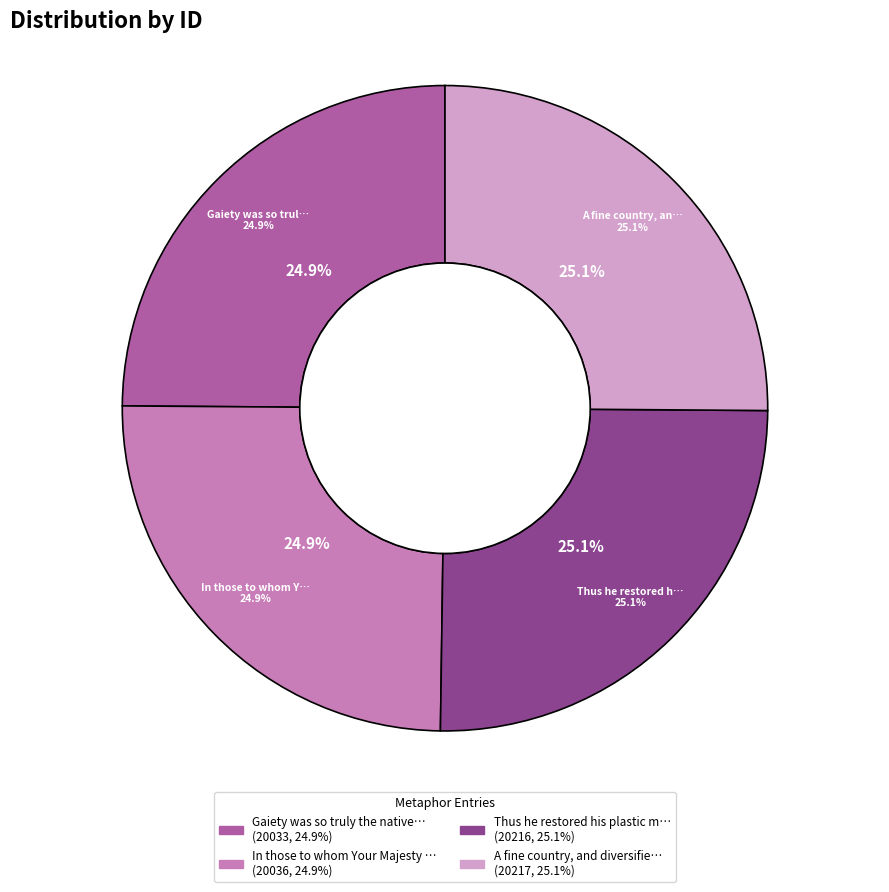

Does Gaiety was so truly the native growth represent more than half of the total?

No